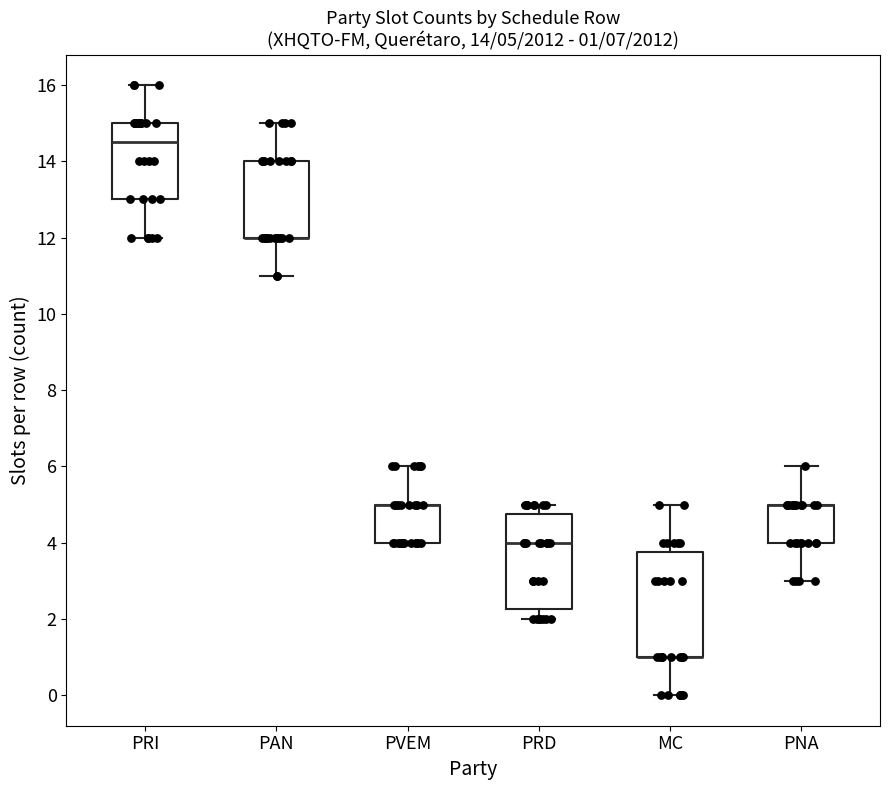

Which box is the tallest, from its lower edge to its upper edge?

MC